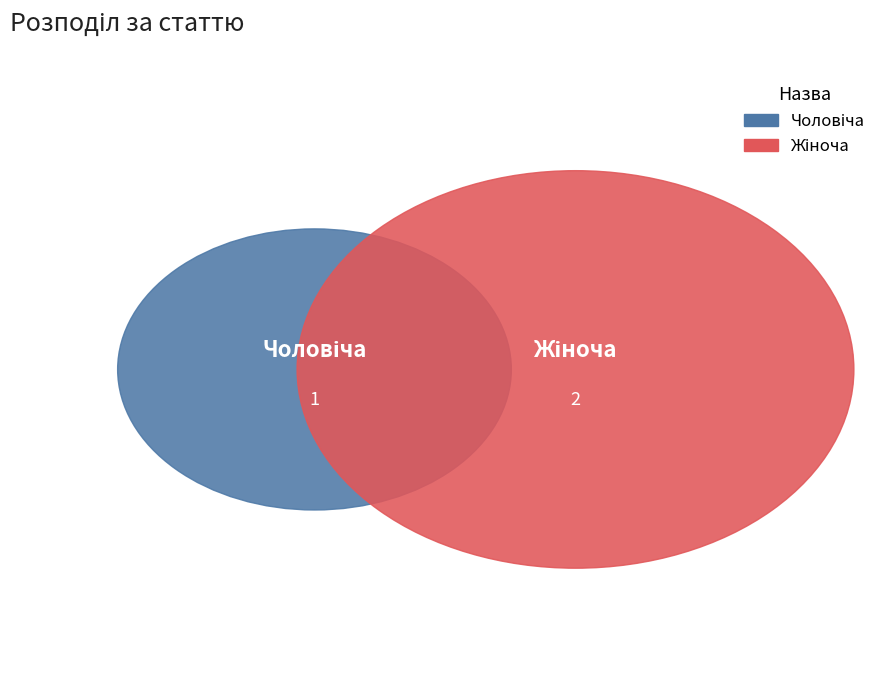

How many slices are in this pie chart?

2